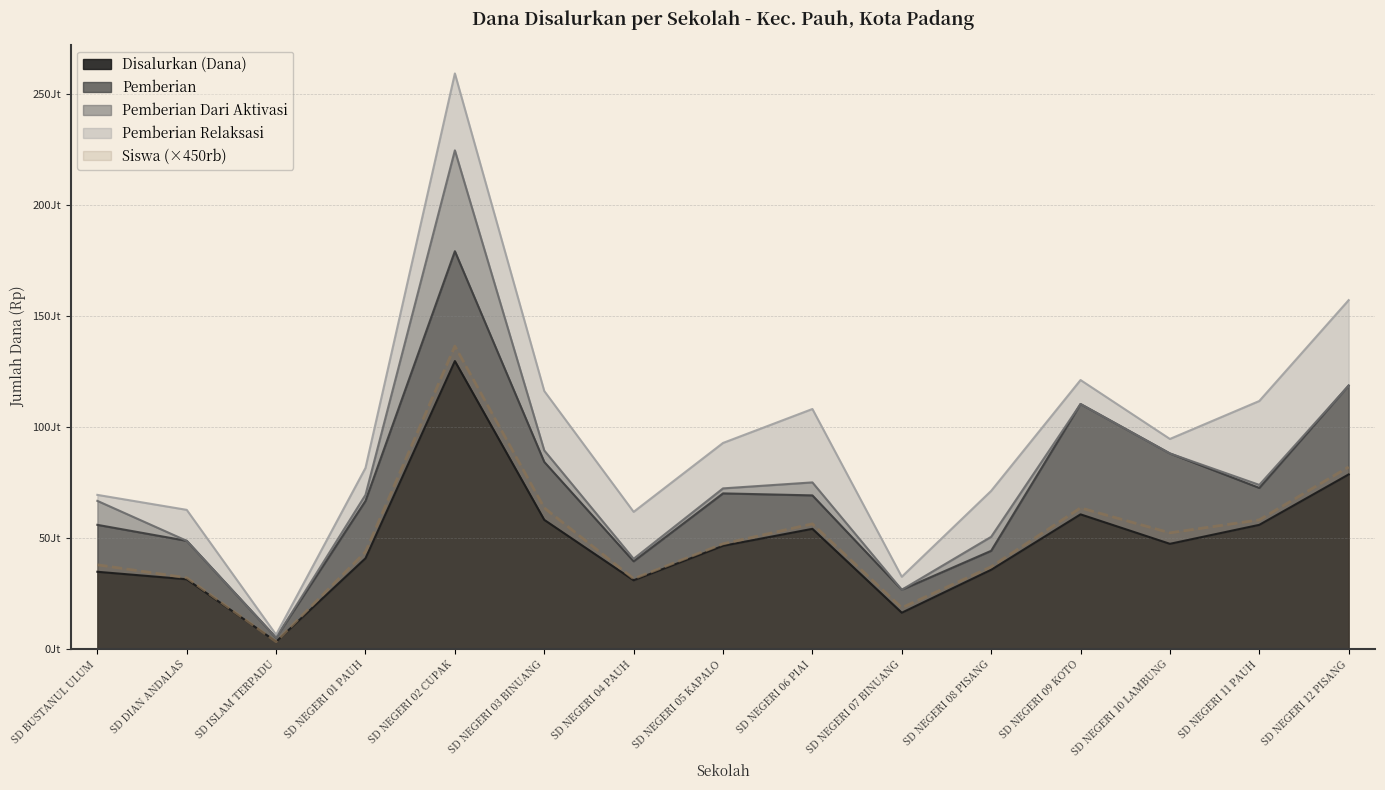

The Pemberian series shows 69175372 at SD NEGERI 02 CUPAK. True or false?

False